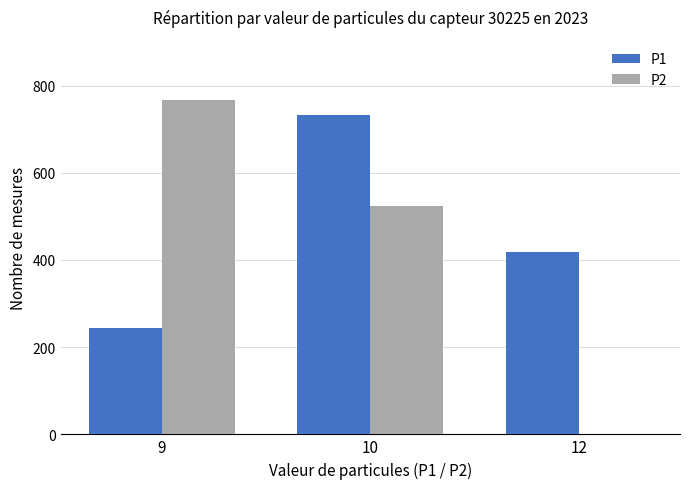

Where does the P2 series first go above 523?

9